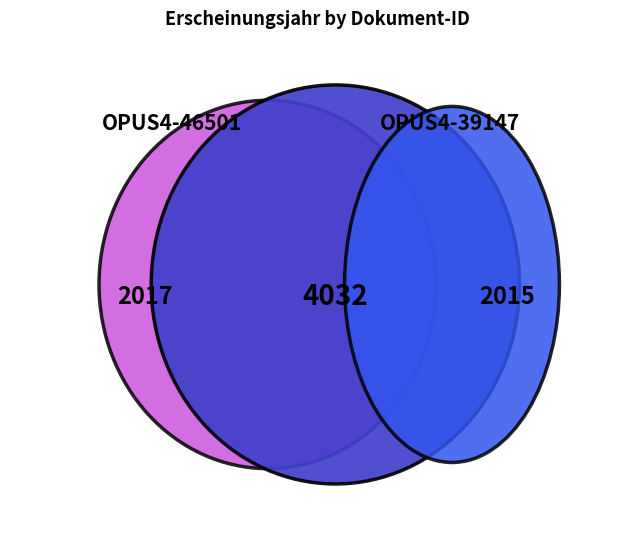

What percentage is the OPUS4-46501 slice, to the nearest percent?

50%